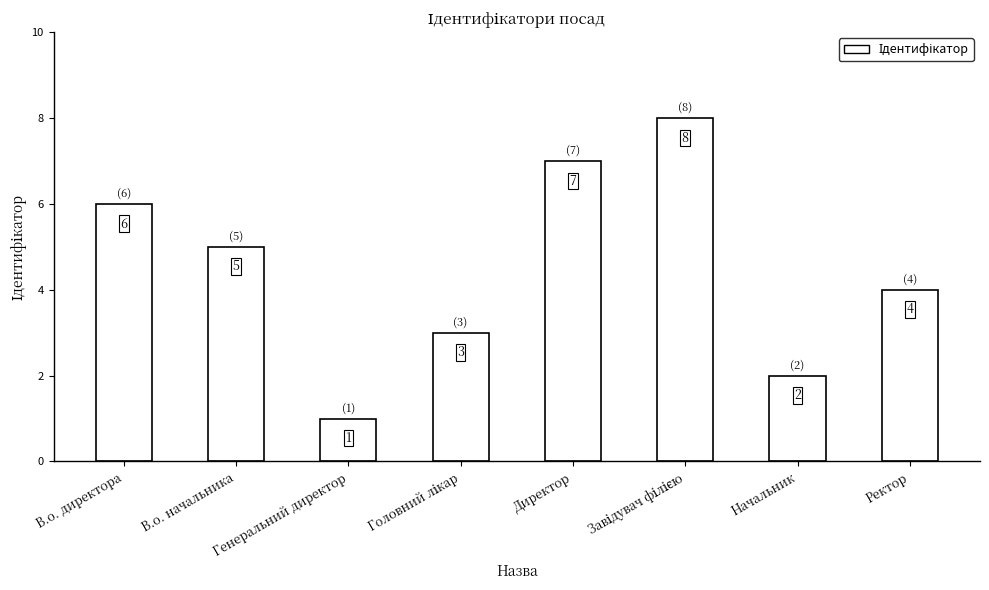

What is the sum of all values?

36